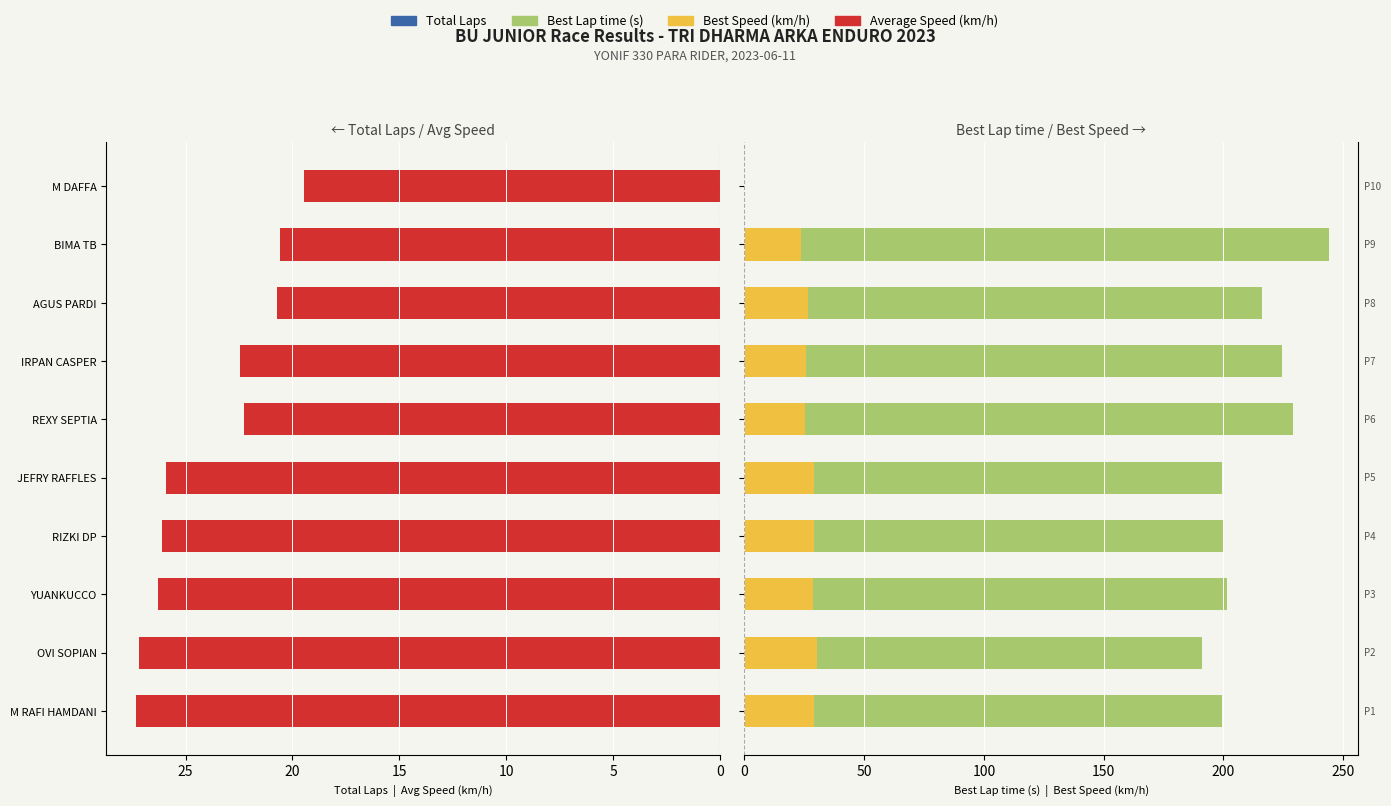

How many bars are there in total?

40